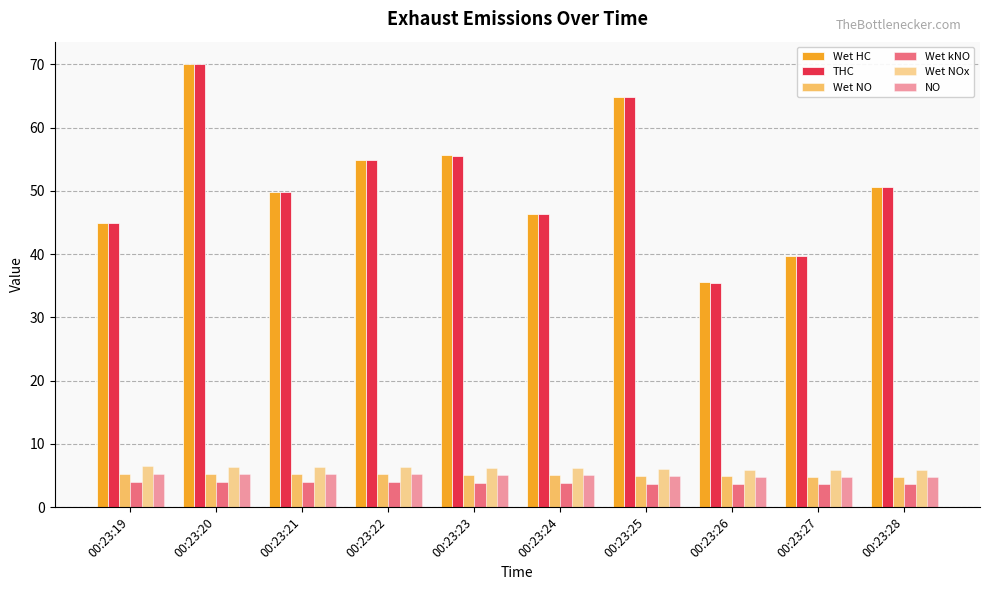

Between 00:23:25 and 00:23:22, which is larger?

00:23:25